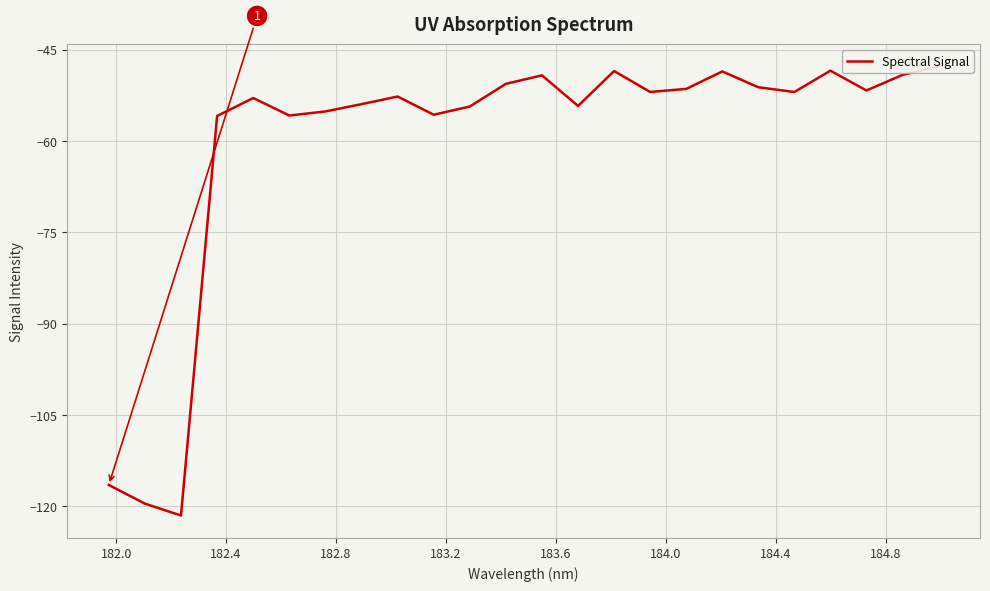

Count the number of categories in the chart.

24